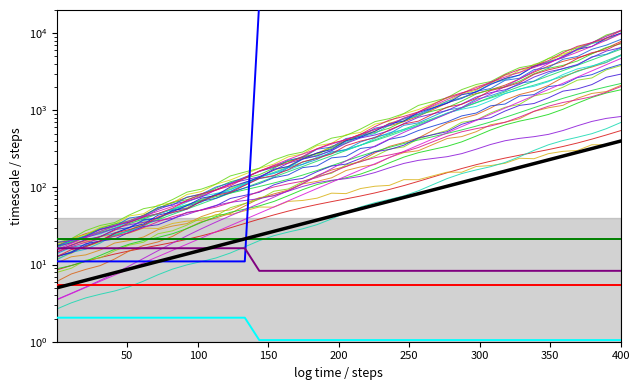

Does the chart display data point markers on the line(s)?

No